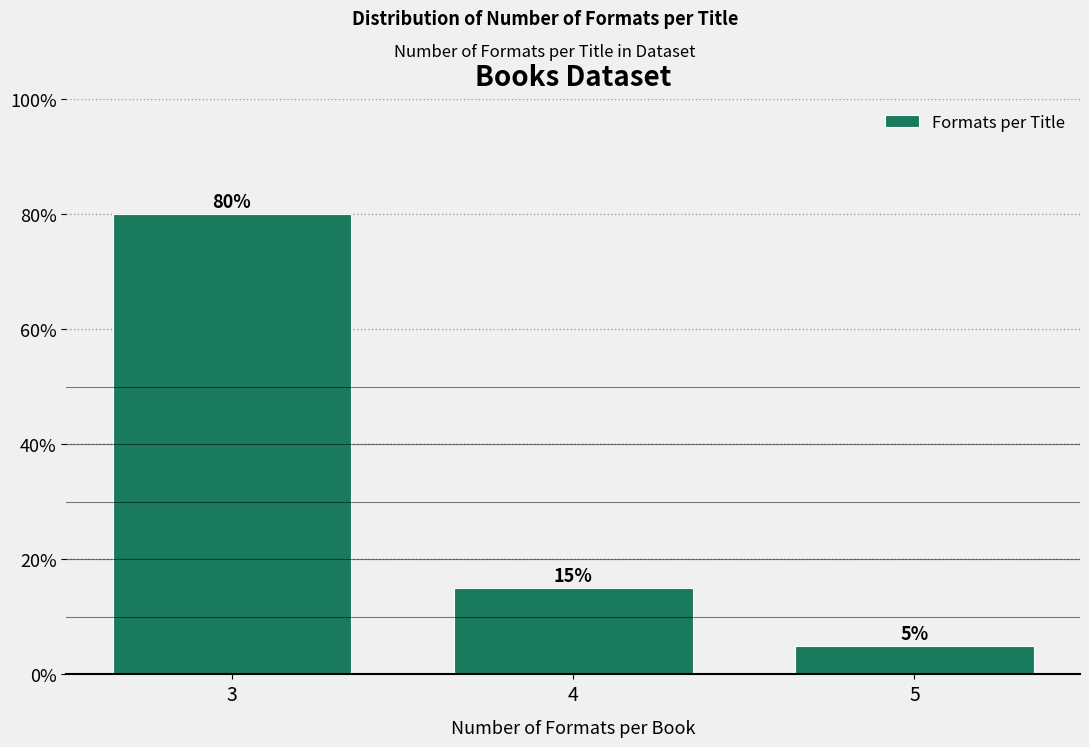

Reading left to right, list all the values displayed in this chart.

3=80	4=15	5=5